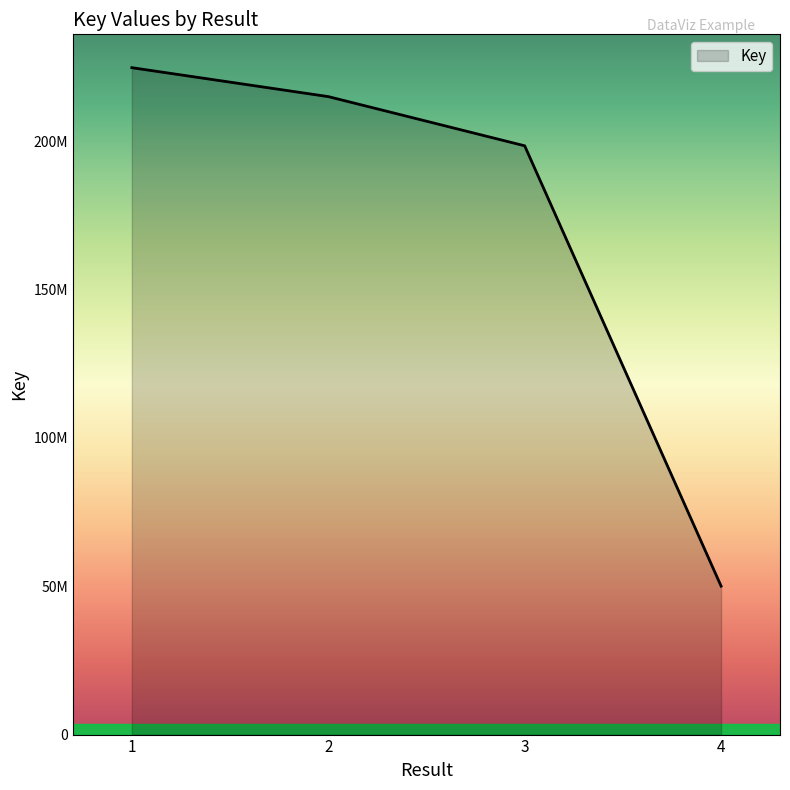

How many values exceed 215000808?

1